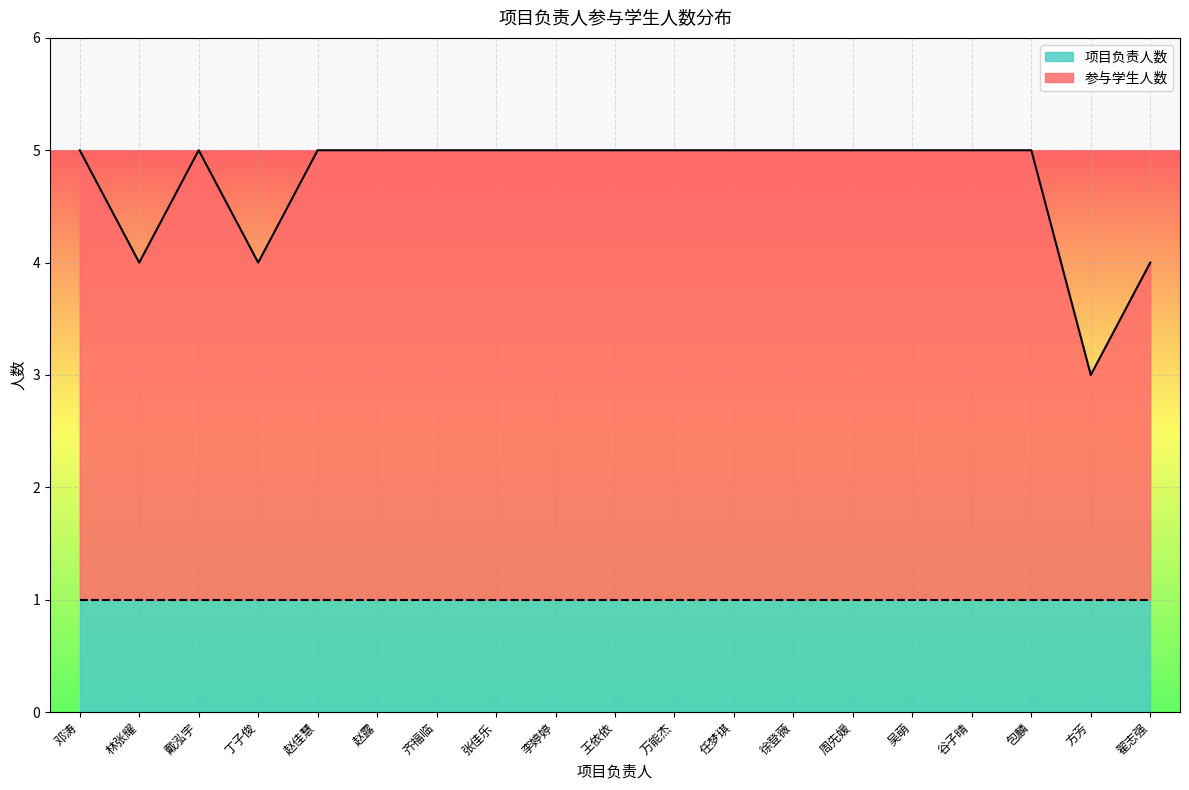

What is the label of the 6th point from the right?

周先媛